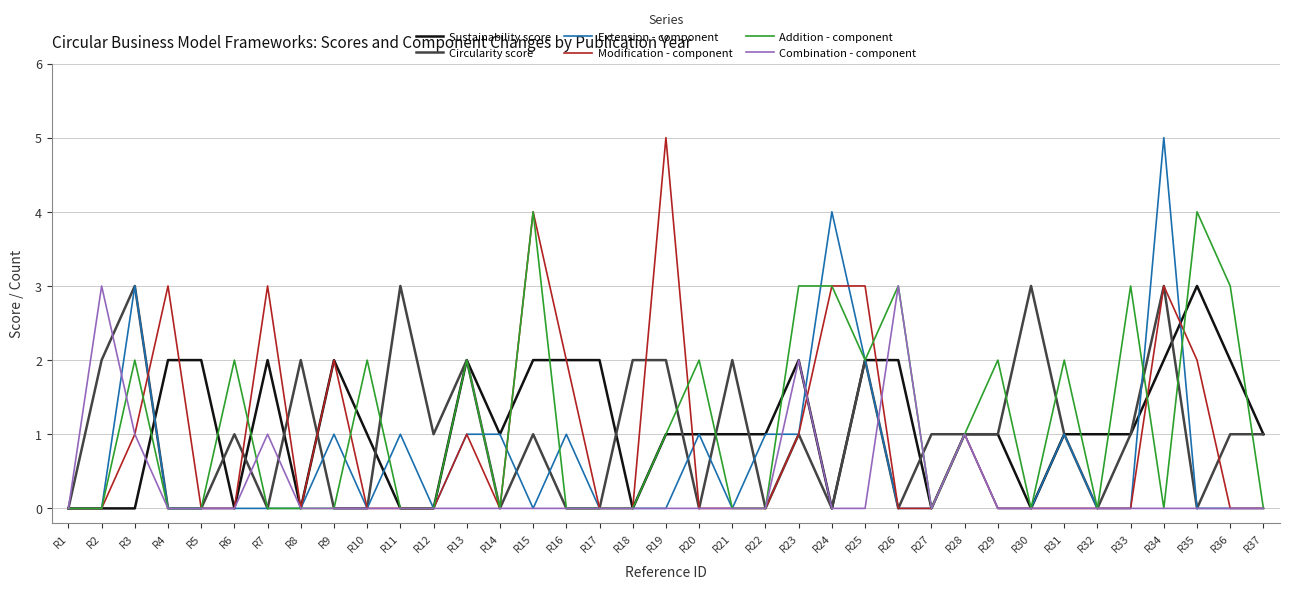

What is the highest value of the Circularity score series?

3